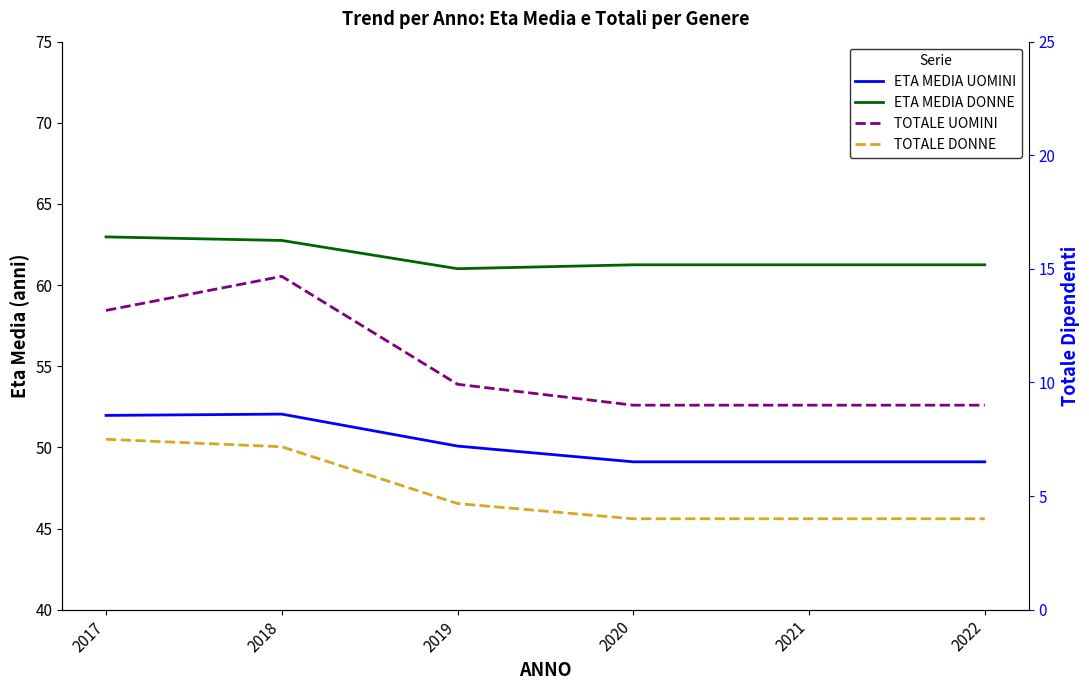

Is it true that ETA MEDIA UOMINI equals 50.1 at 2019?

True